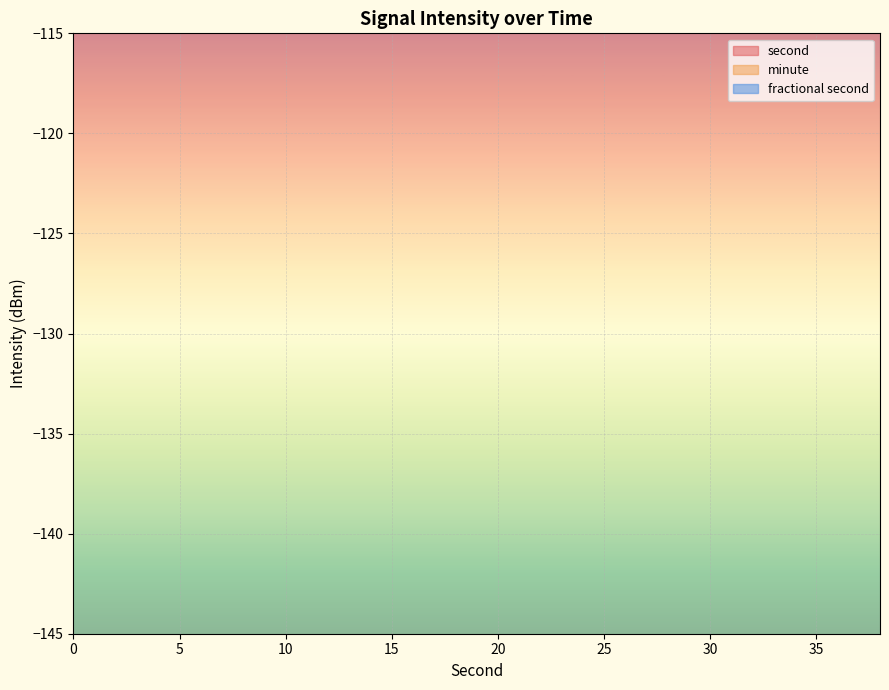

True or false: second and fractional second intersect in this chart.

False